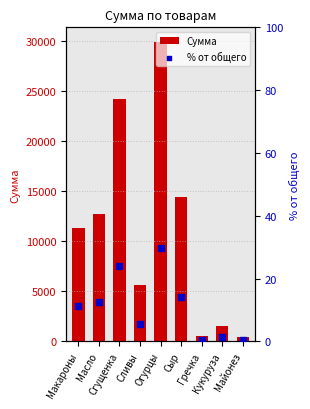

Which series contains the lowest Y value?

% от общего